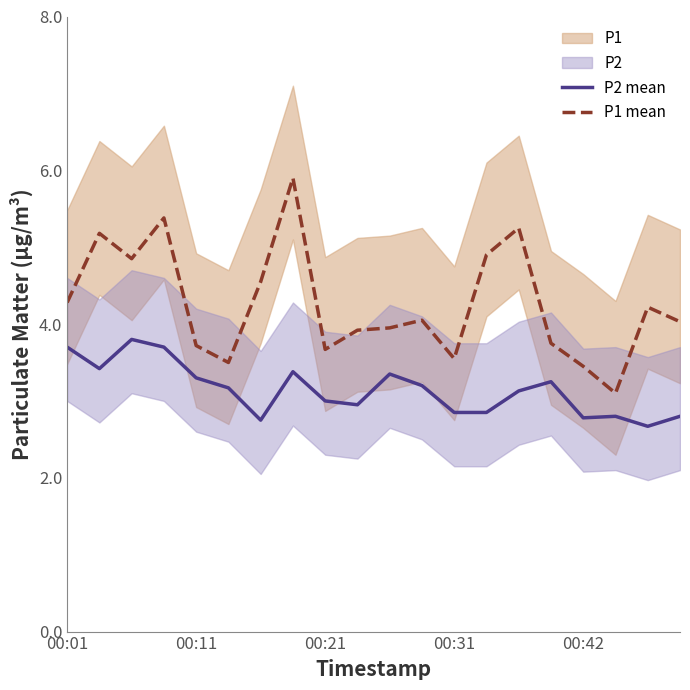

At 5, list the series in order from largest to smallest.

P1 mean, P2 mean